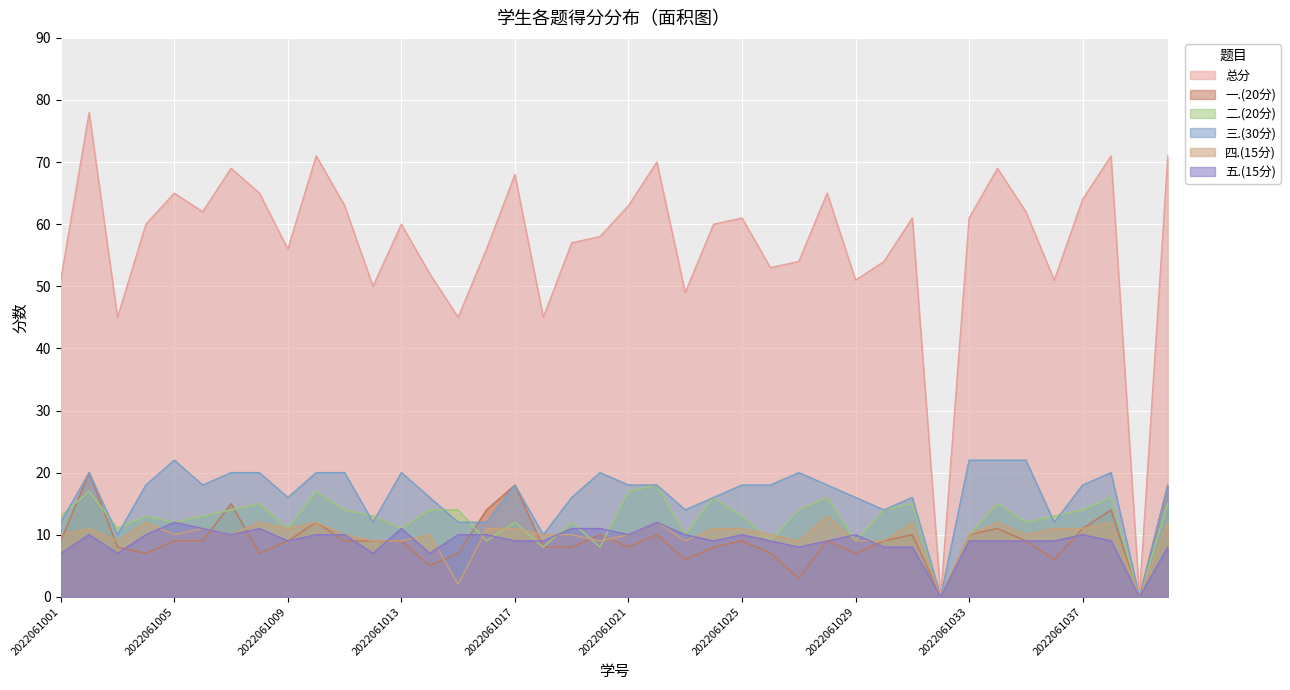

Is the value of 一.(20分) at 2022061032 greater than the value of 四.(15分) at 2022061015?

No